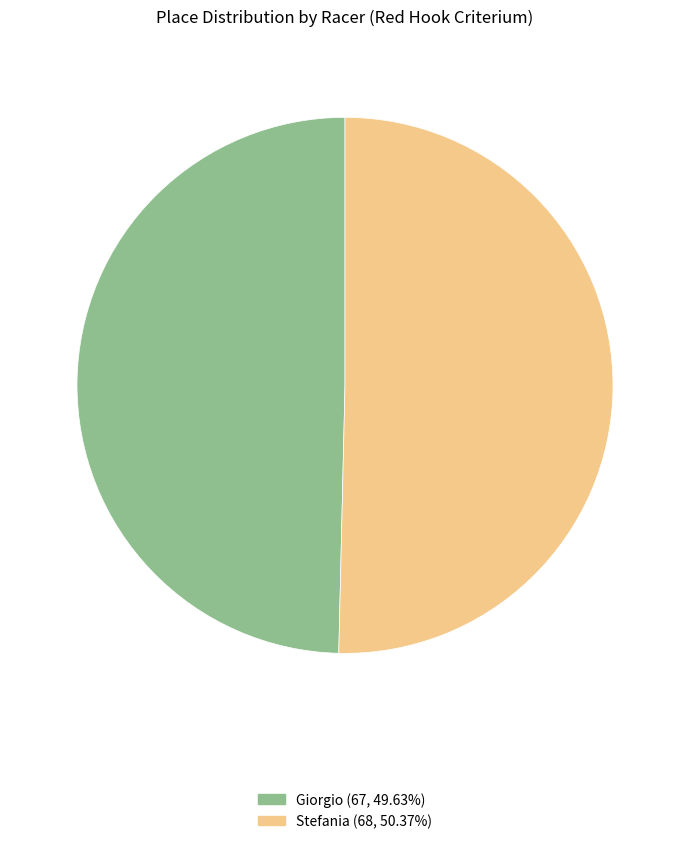

Which category accounts for the majority?

Stefania